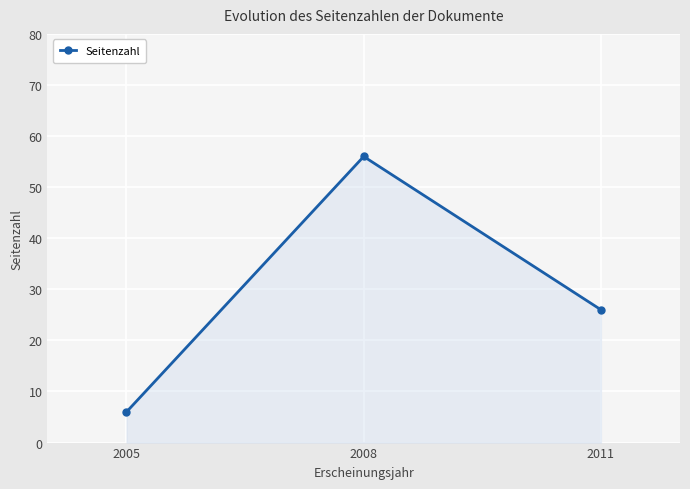

Reading left to right, transcribe all the data shown in this chart.

6	56	26